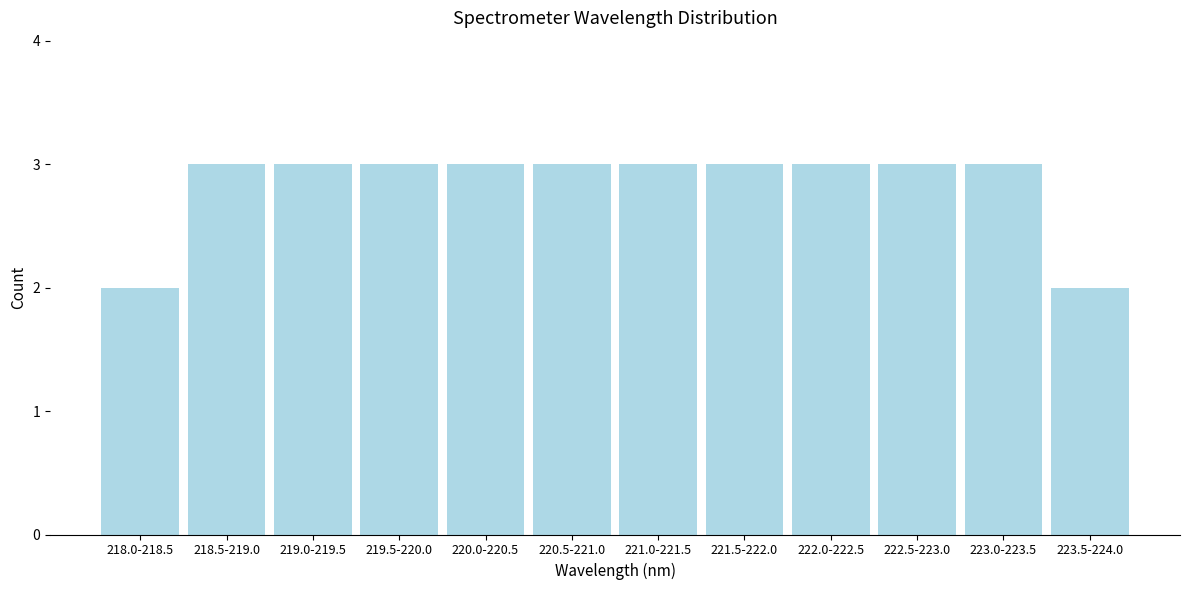

Reading left to right, extract all data points from this chart.

218.0-218.5=2	218.5-219.0=3	219.0-219.5=3	219.5-220.0=3	220.0-220.5=3	220.5-221.0=3	221.0-221.5=3	221.5-222.0=3	222.0-222.5=3	222.5-223.0=3	223.0-223.5=3	223.5-224.0=2